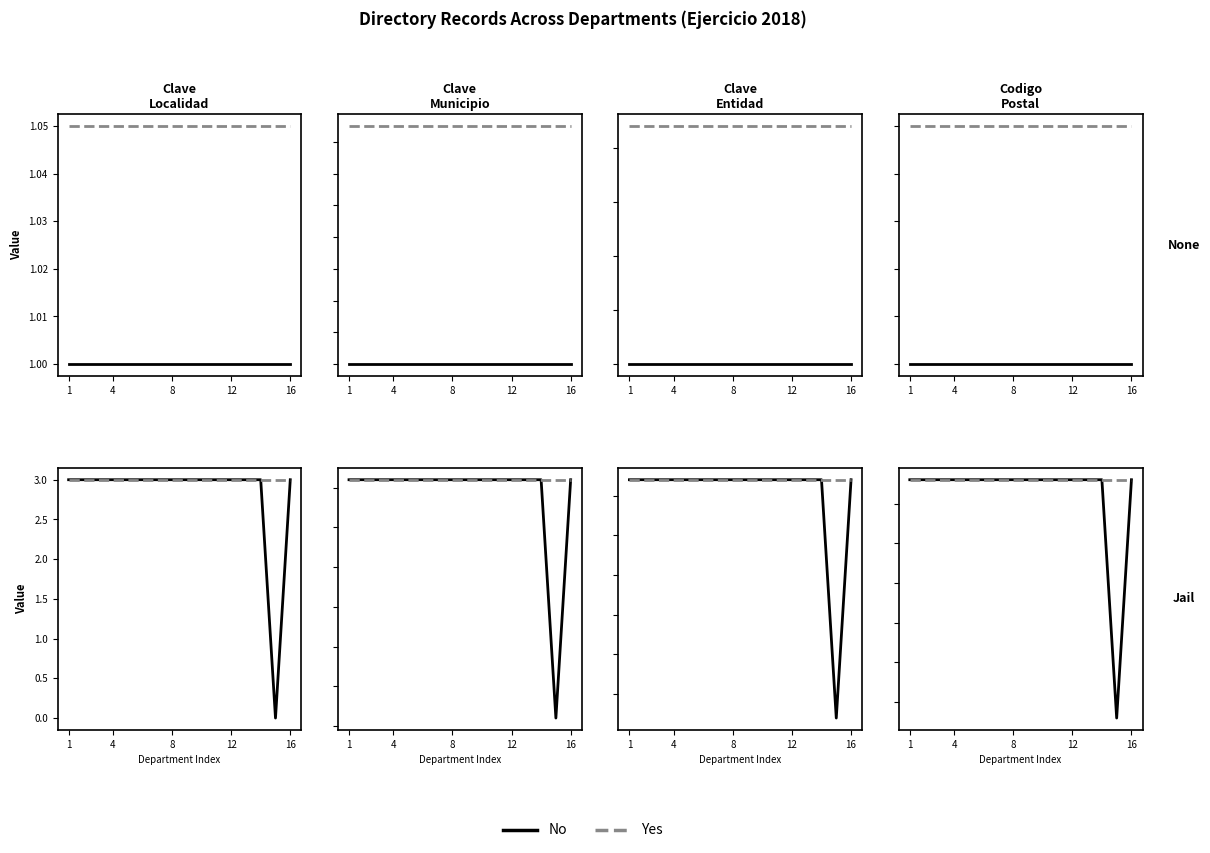

True or false: No and Yes cross at least once.

False